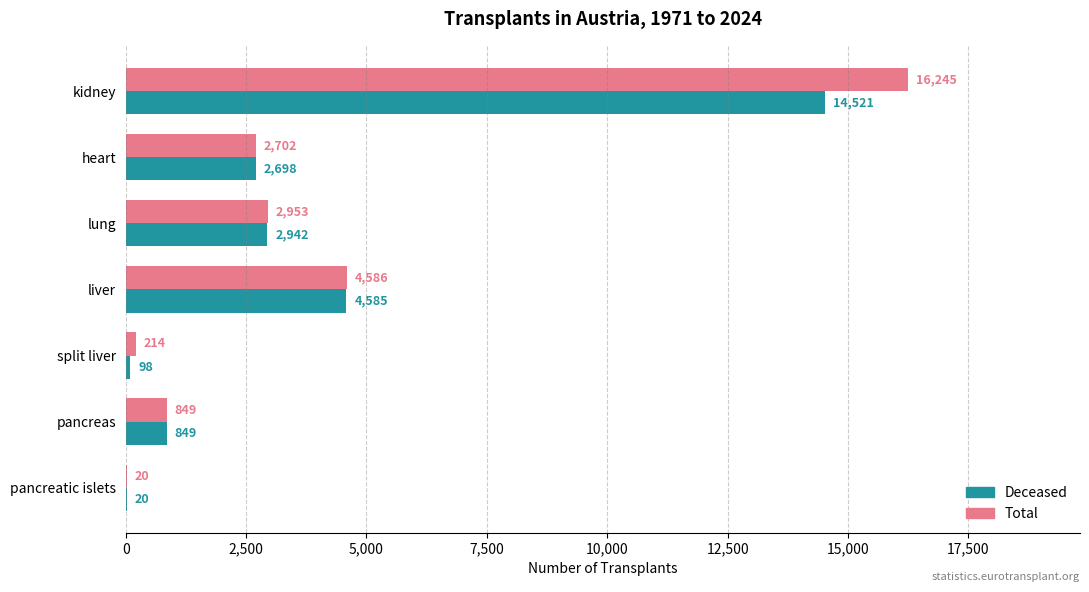

How many categories are shown in the chart?

7